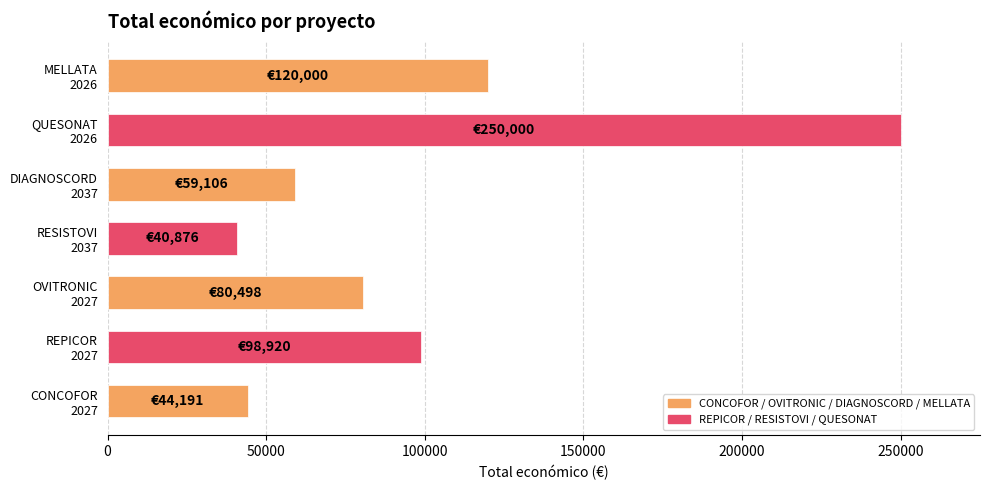

At which label is the value closest to 145438?

MELLATA
2026